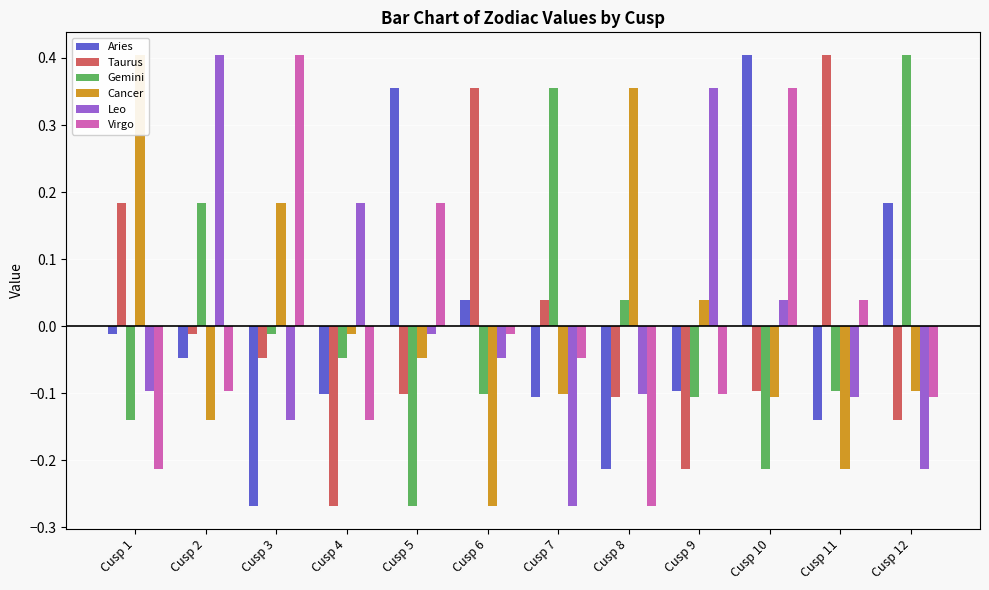

At Cusp 1, list the series in order from smallest to largest.

Virgo, Gemini, Leo, Aries, Taurus, Cancer